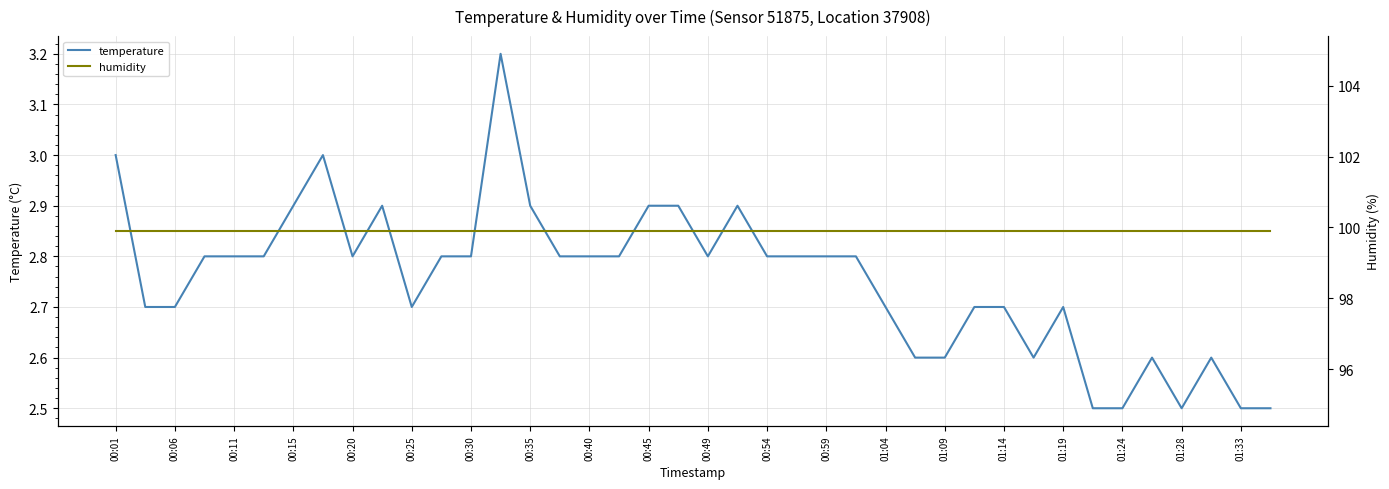

What is the highest value of the temperature series?

3.2